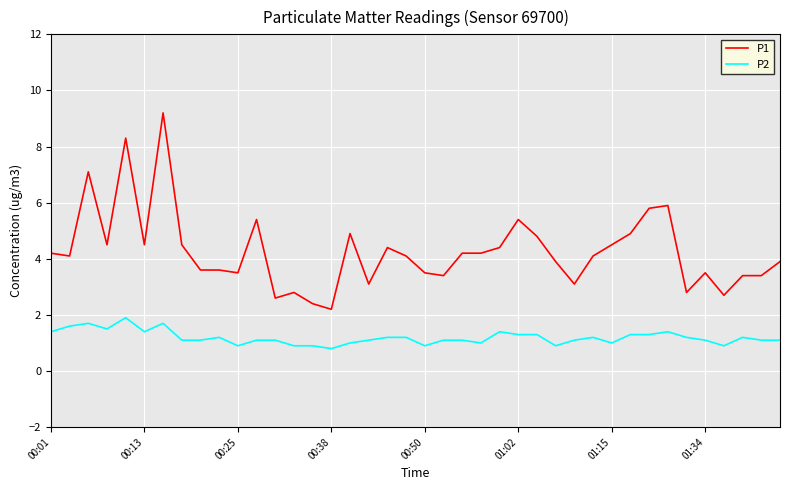

What are all the series names shown in the legend?

P1, P2